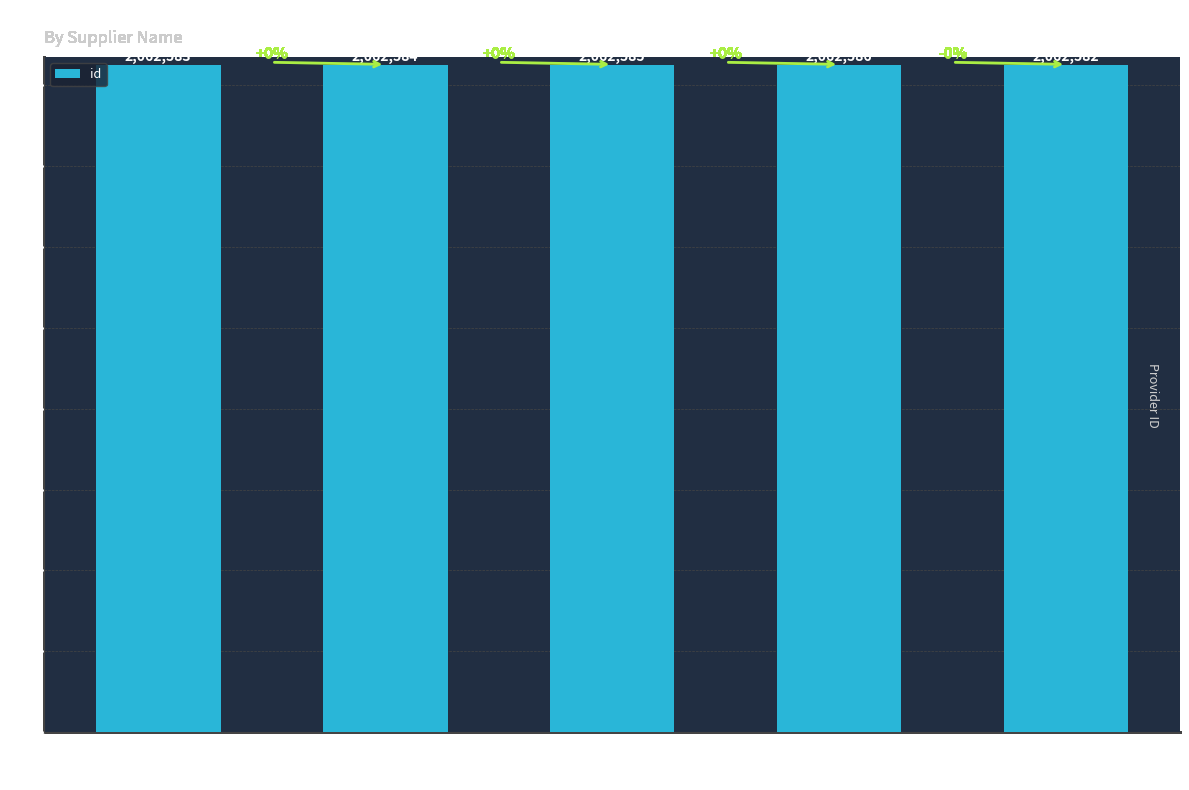

What is the approximate value at MATIAS
KEISUKE
KOBAYASHI?

2062586